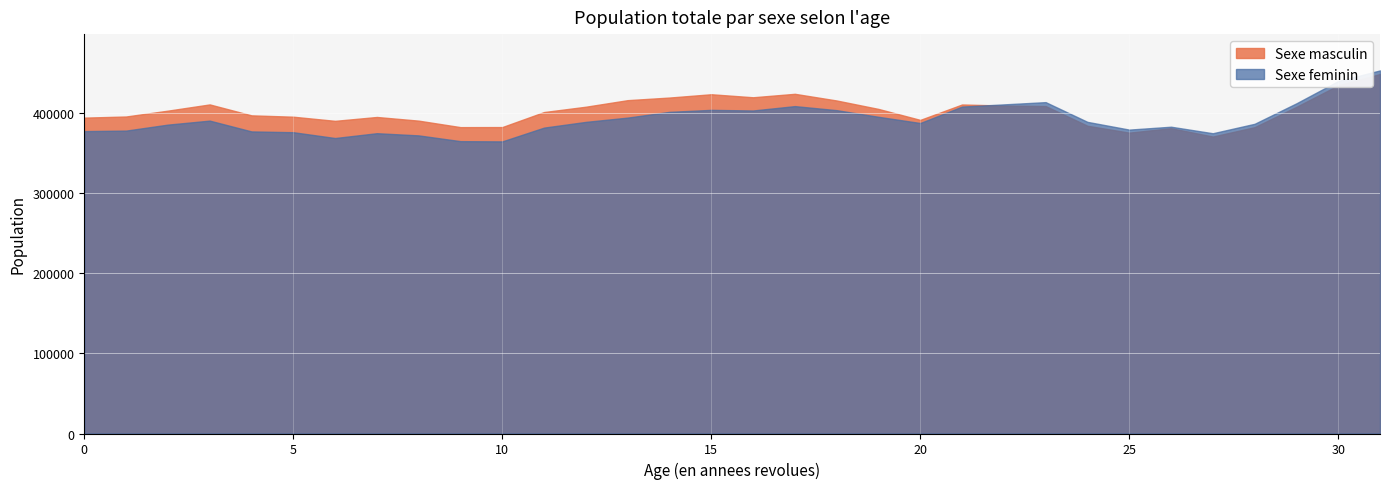

At which label is Sexe masculin closest to 409736?

22